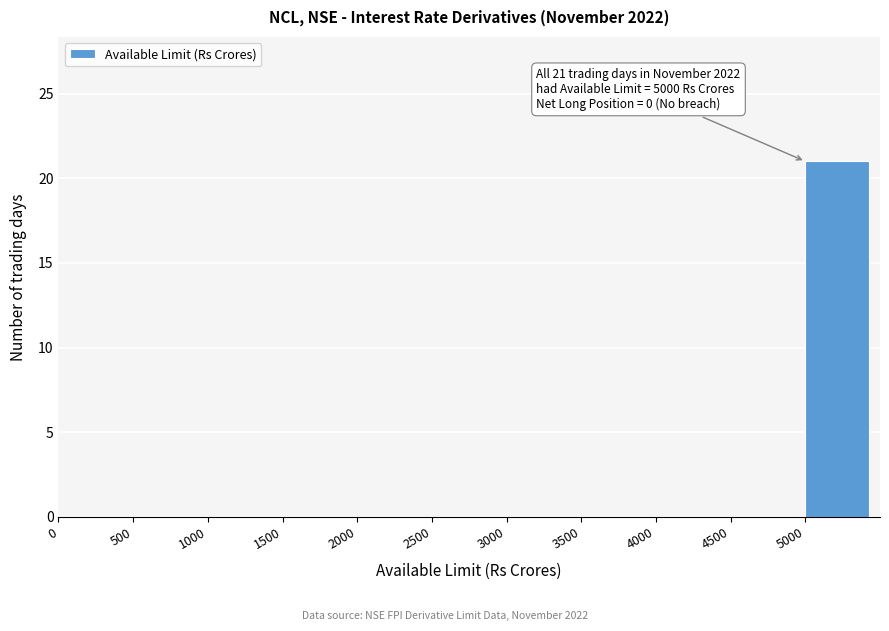

Which range on the x-axis has the tallest bar?

5000 to 5500